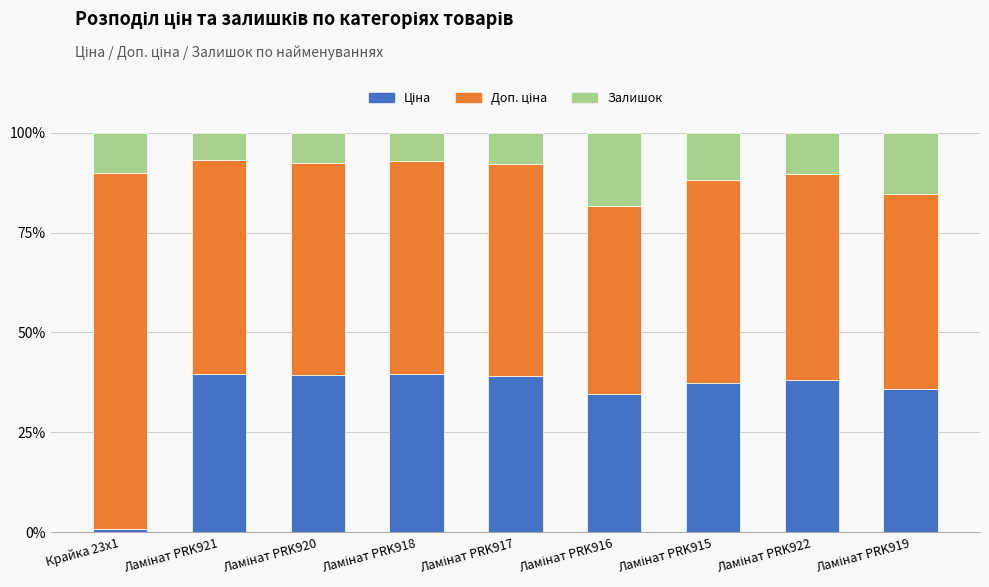

What is the label of the 3rd bar from the left?

Ламінат PRK920